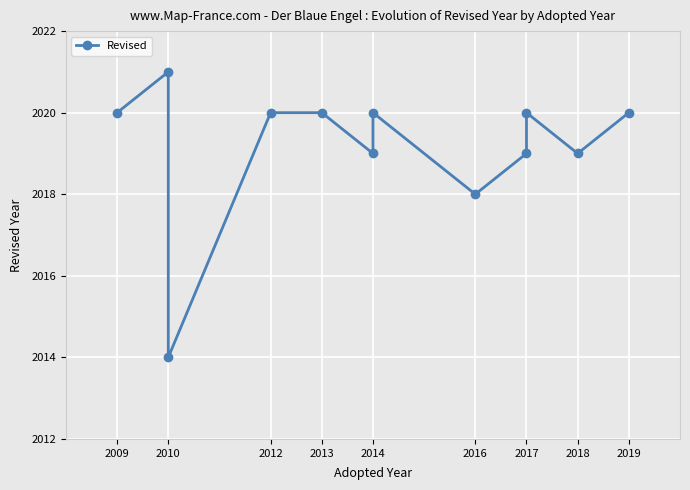

What is the value of the 4th point from the left?

2020